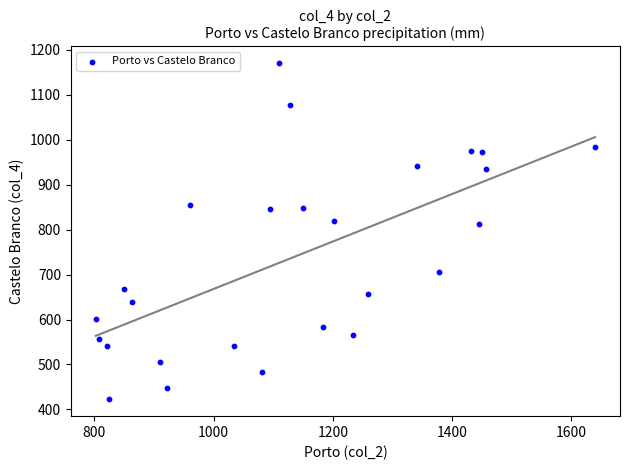

What is the range of X values (max minus min)?

836.9